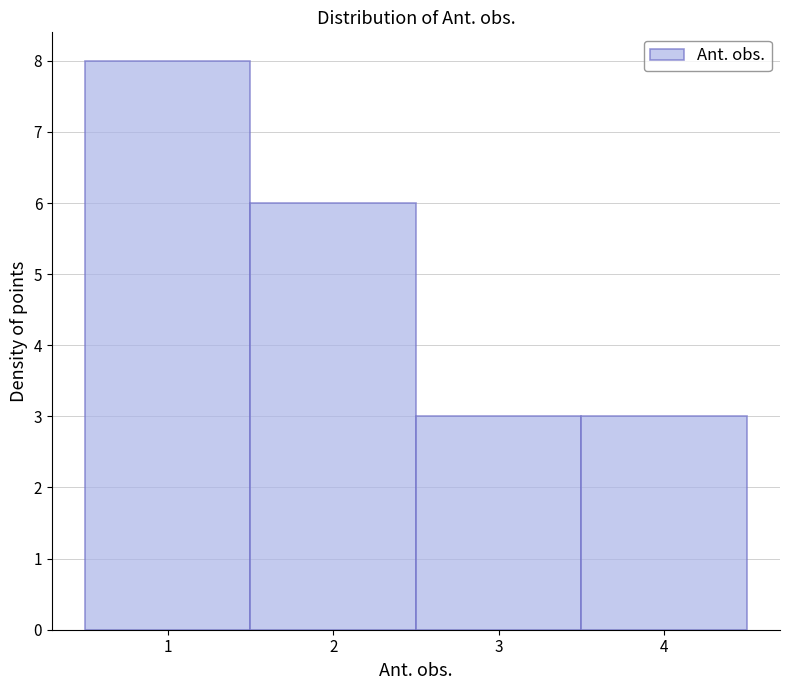

Which range on the x-axis has the tallest bar?

0.5 to 1.5